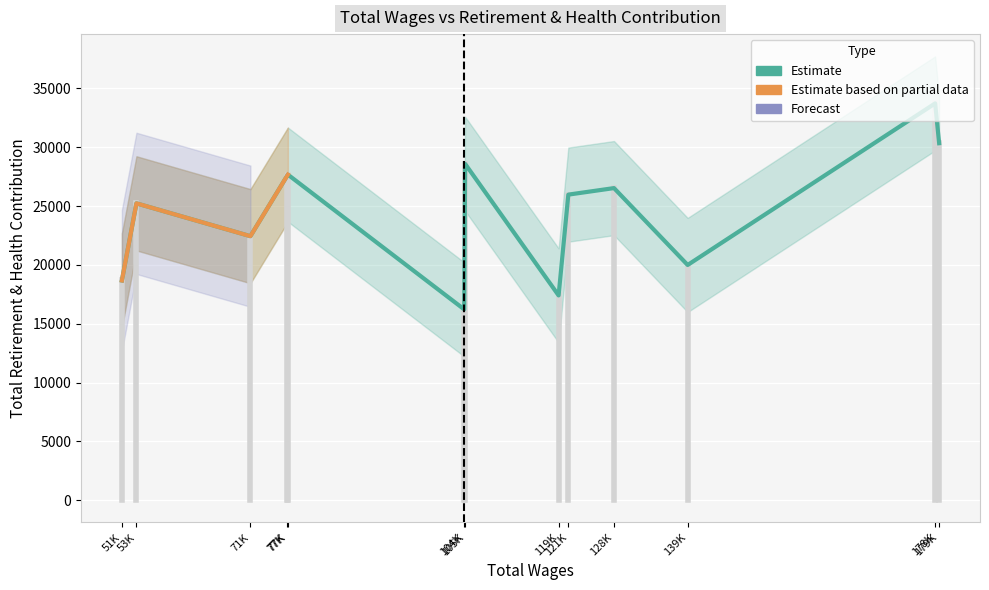

What is the change in value from 179324 to 51261?

-11663